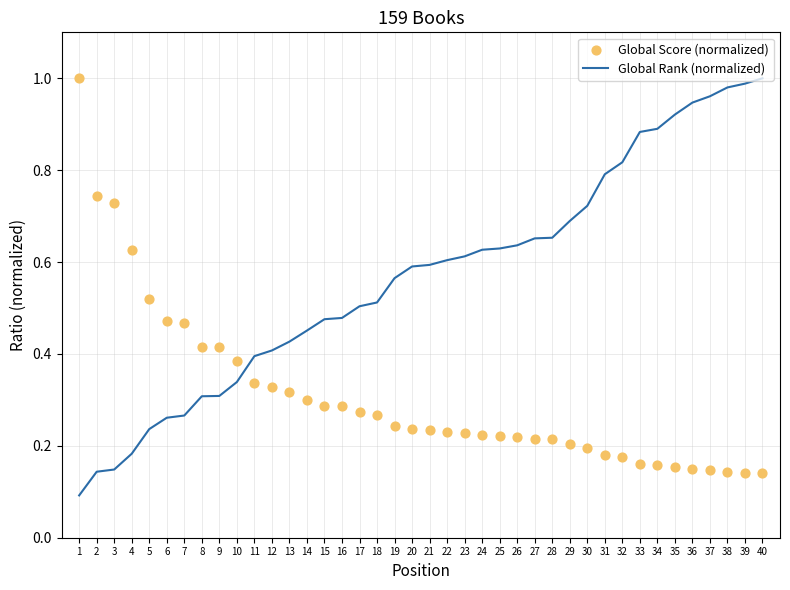

What are all the series names shown in the legend?

Global Rank (normalized), Global Score (normalized)